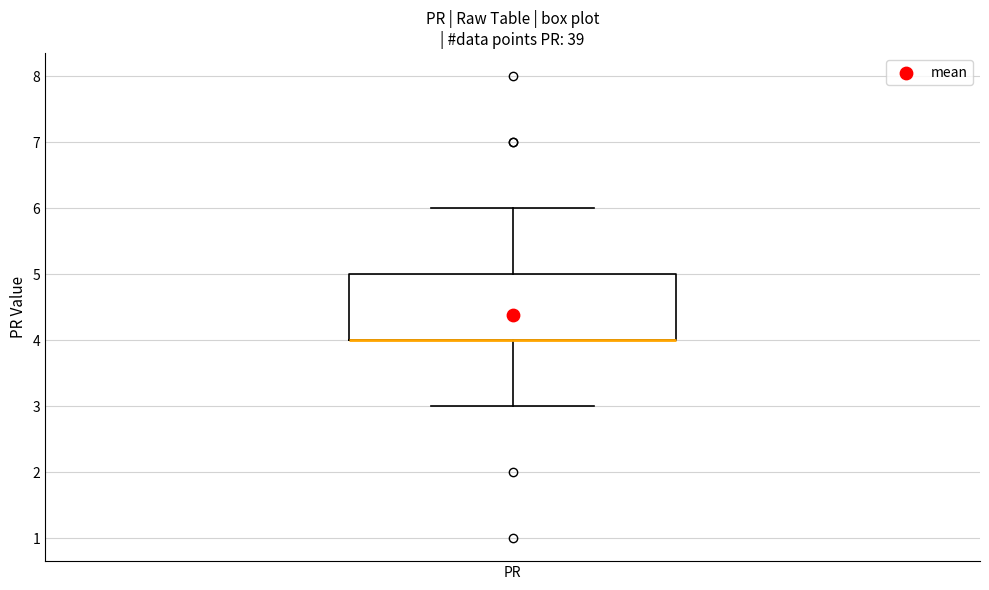

Where does the upper whisker of the box for PR end on the y-axis? The values are not printed on the chart, so give them approximately, as read against the axis.

6